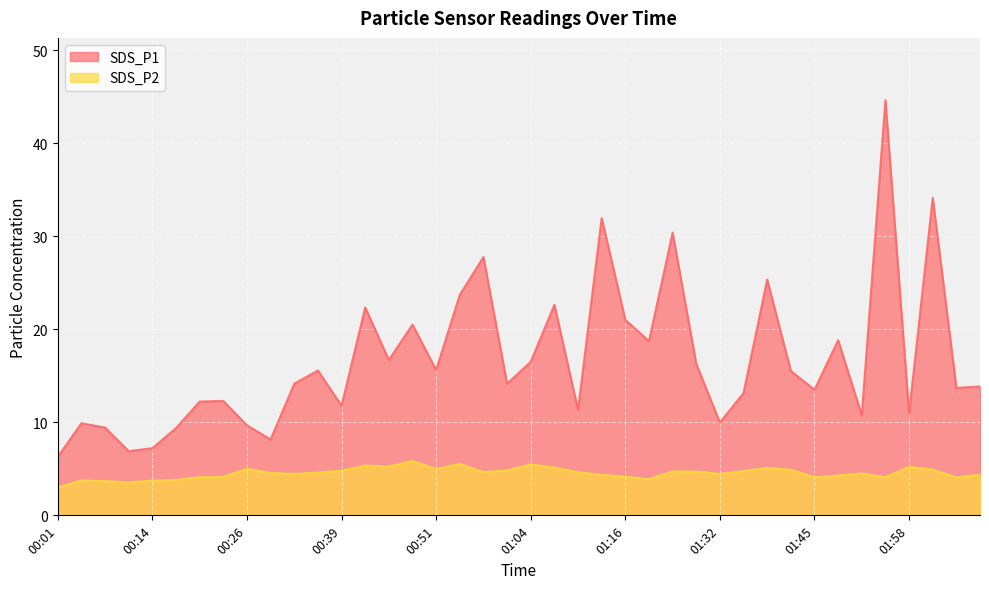

How many series are shown in this chart?

2